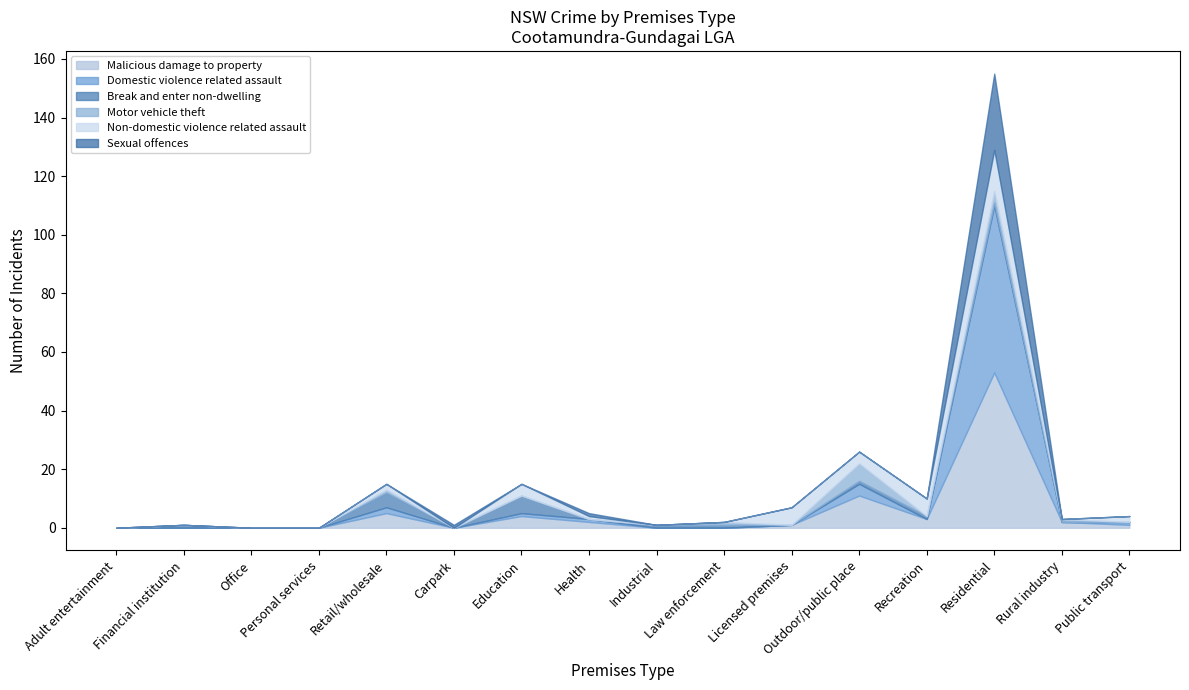

Which has a higher value, Law enforcement or Adult entertainment?

Law enforcement